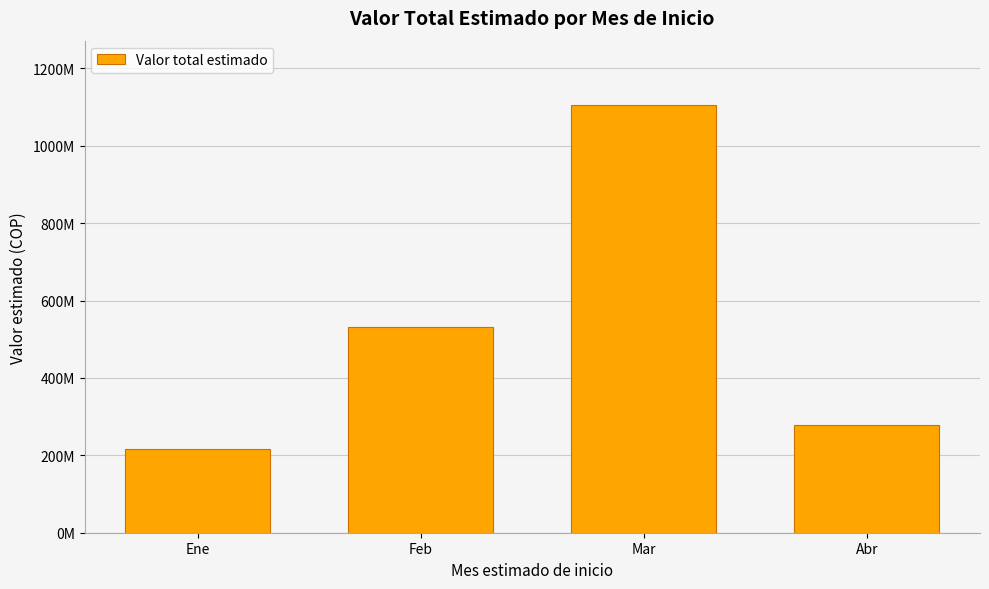

At which category does the chart reach its minimum across all series?

Ene